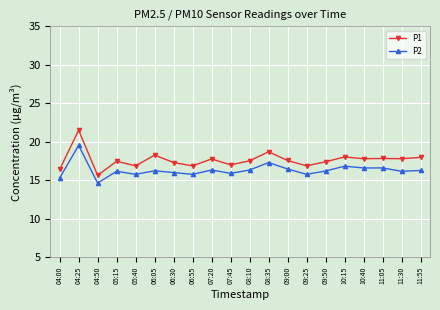

True or false: P1 has a value of 18.7 at 08:35.

True